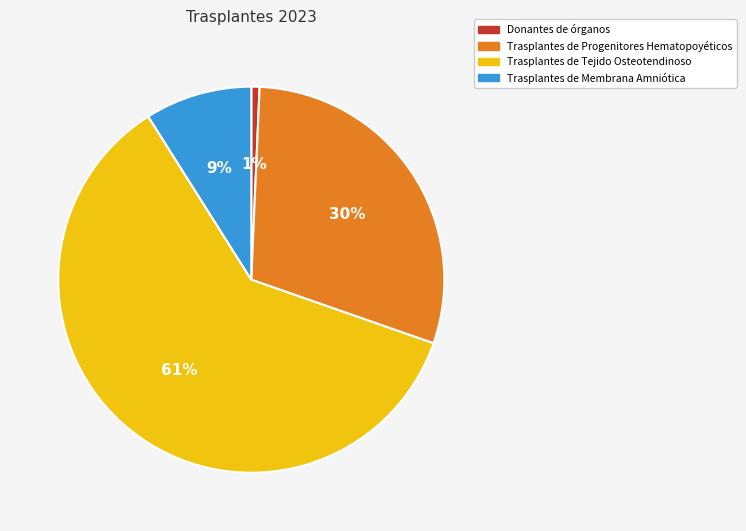

Does Trasplantes de Progenitores Hematopoyéticos account for over 50% of the chart?

No